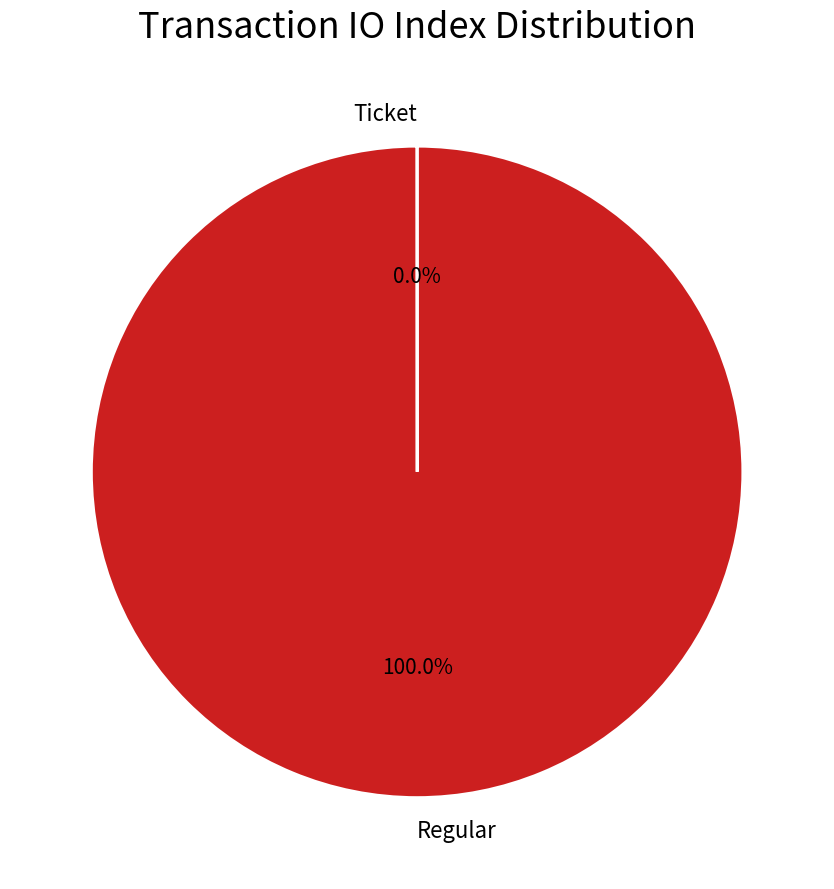

Which slice is the largest?

Regular